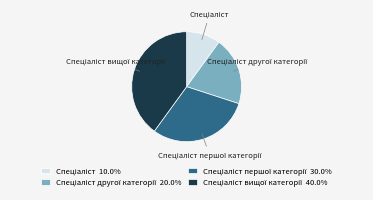

Does any single category account for the majority?

No